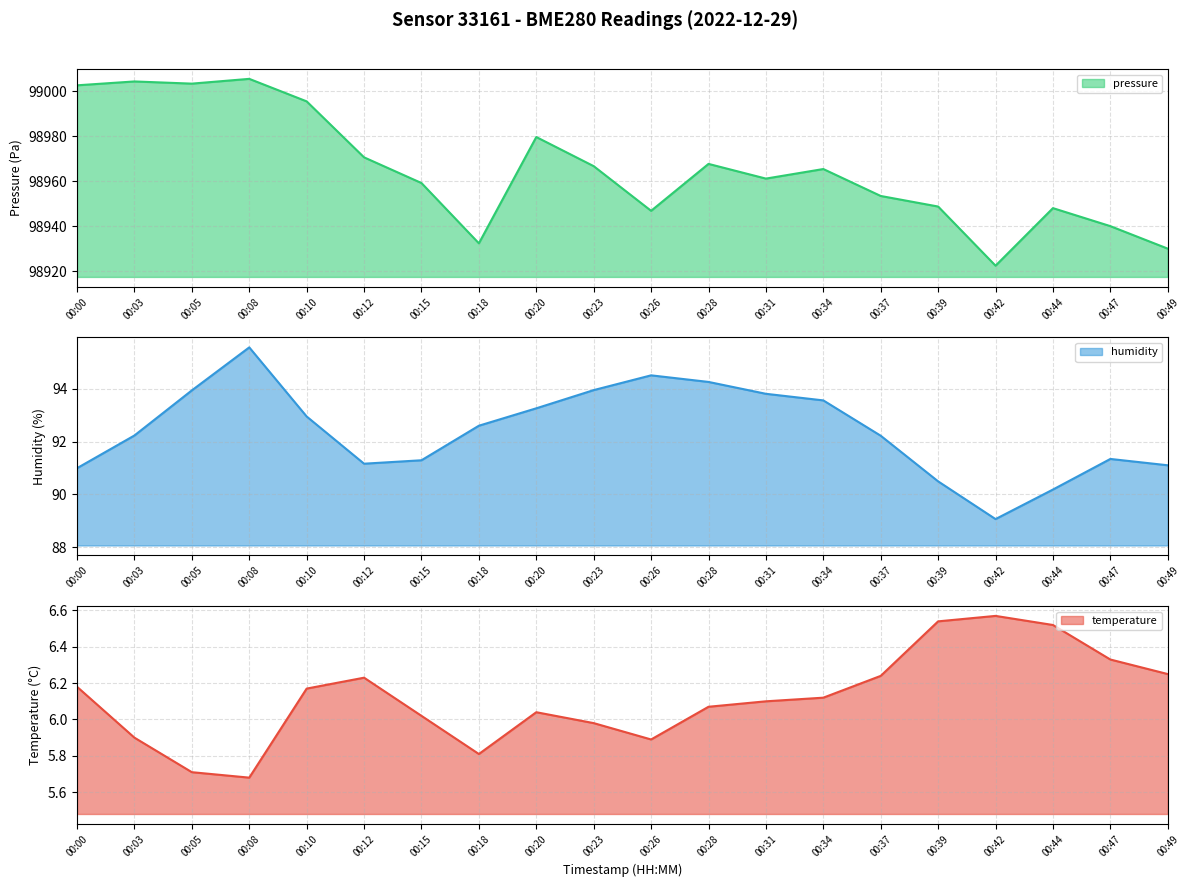

True or false: humidity and pressure_norm cross at least once.

False